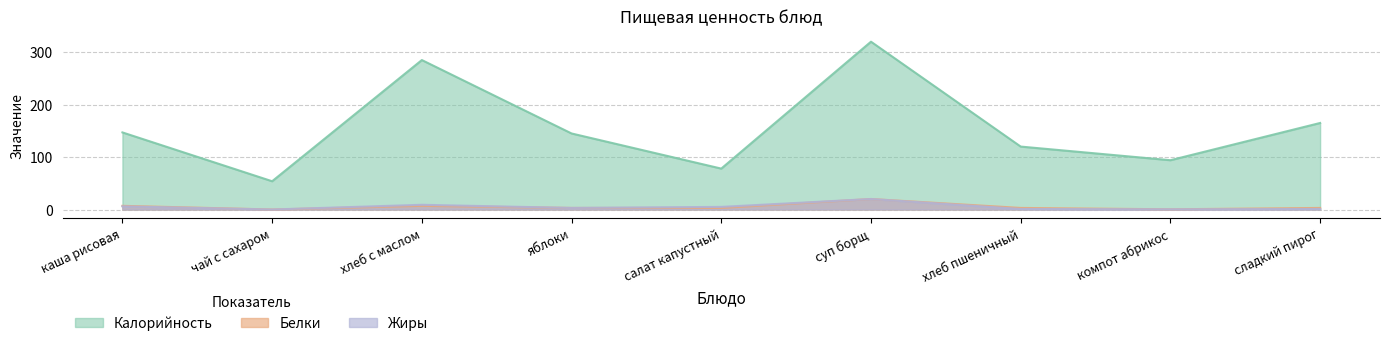

Reading left to right, list all the values displayed in this chart.

Калорийность: каша рисовая=147.0	чай с сахаром=53.9	хлеб с маслом=285.0	яблоки=145.0	салат капустный=78.0	суп борщ=320.0	хлеб пшеничный=120.0	компот абрикос=94.0	сладкий пирог=165.0
Белки: каша рисовая=7.0	чай с сахаром=0.0	хлеб с маслом=7.0	яблоки=3.0	салат капустный=3.0	суп борщ=20.0	хлеб пшеничный=3.0	компот абрикос=0.4	сладкий пирог=3.0
Жиры: каша рисовая=6.0	чай с сахаром=0.0	хлеб с маслом=9.0	яблоки=3.0	салат капустный=5.0	суп борщ=20.0	хлеб пшеничный=1.0	компот абрикос=0.4	сладкий пирог=1.0